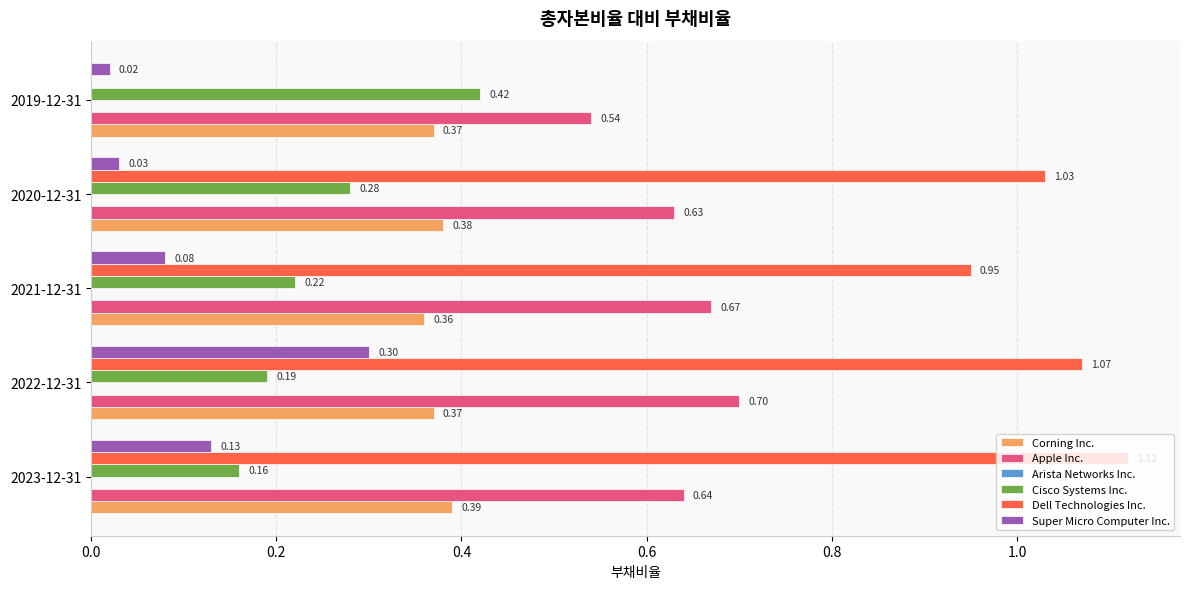

Which series has the largest range (max minus min)?

Dell Technologies Inc.